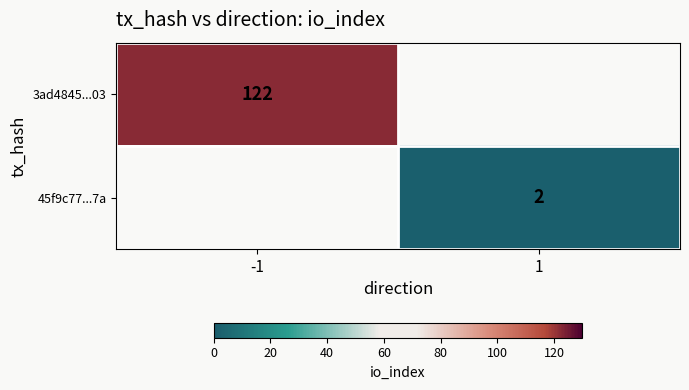

Is it true that 3ad4845...03 equals 122 at -1?

True